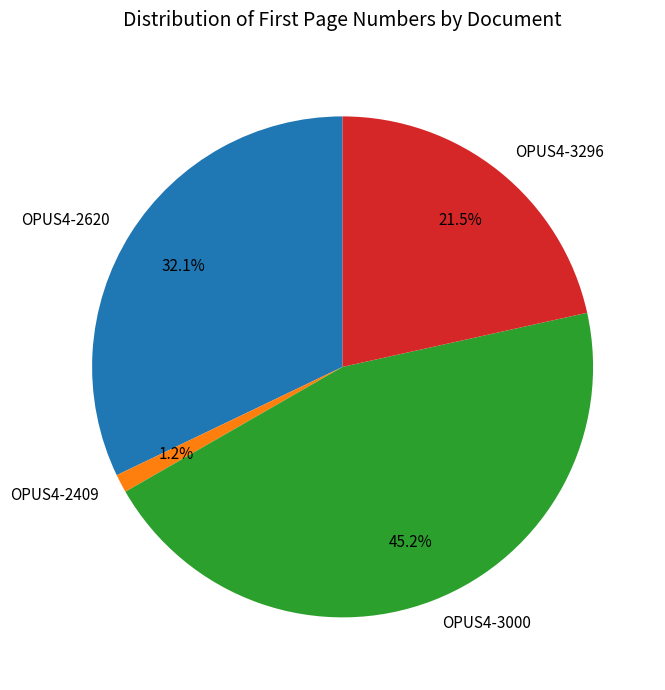

To the nearest percent, what is the difference between the largest and smallest slice percentages?

44%